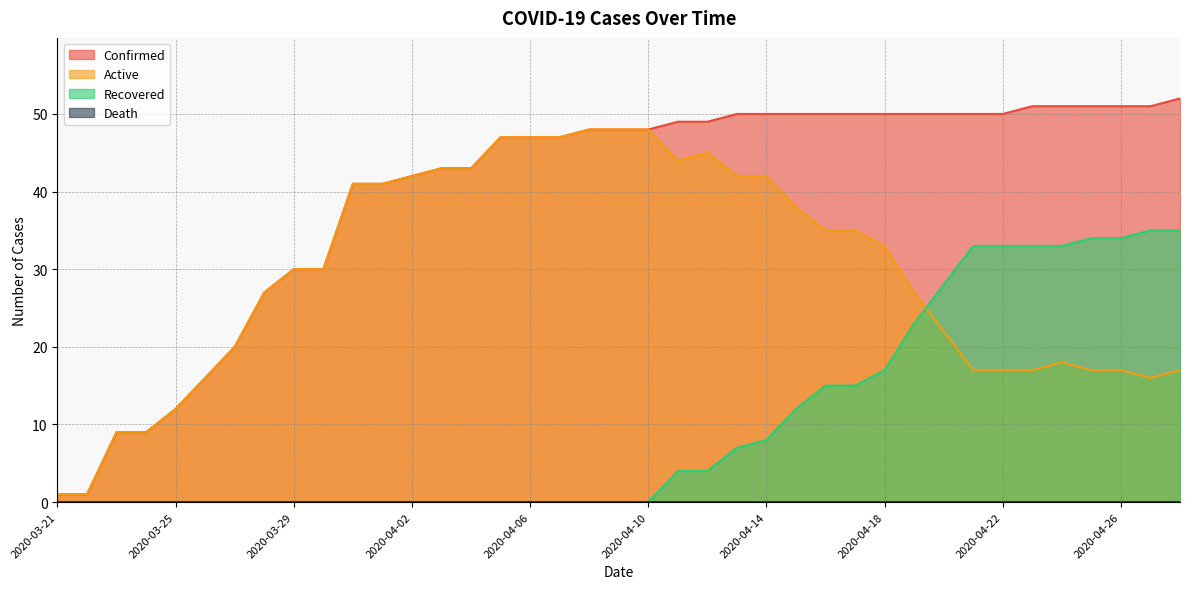

Does the chart have visible grid lines?

Yes